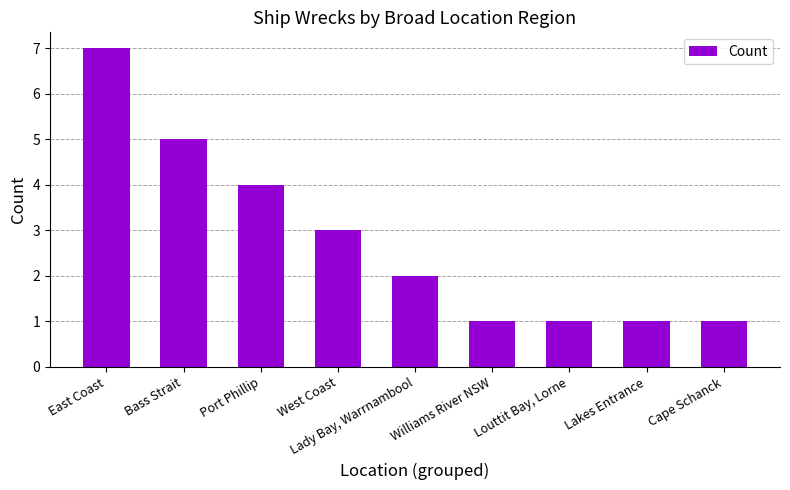

What is the difference between the second highest and second lowest values?

4